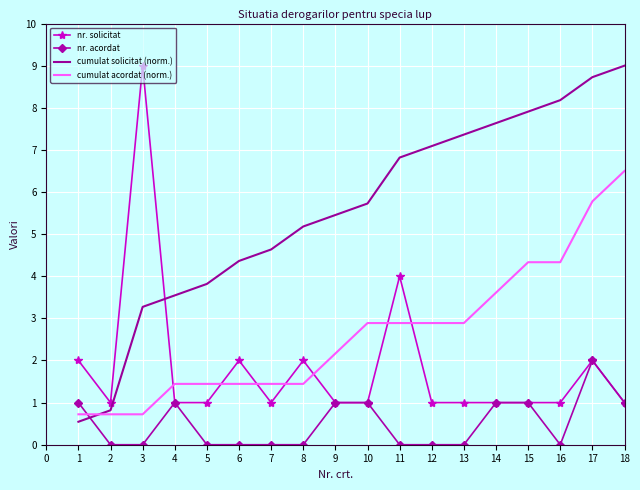

What is the total value across all series at 11?

13.7